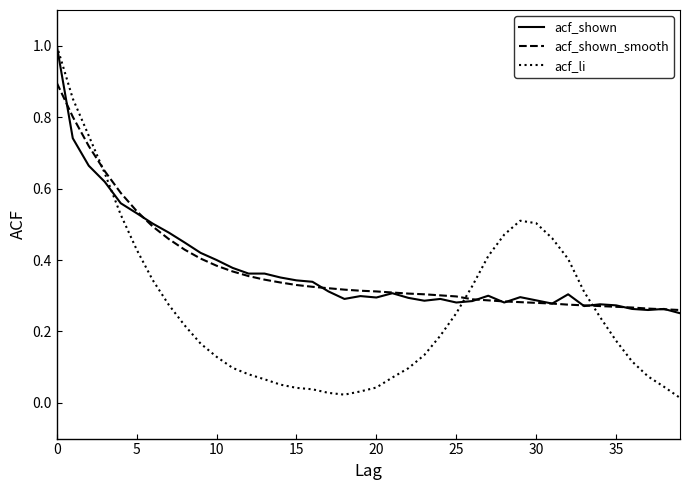

Which series has the widest spread of values?

acf_li